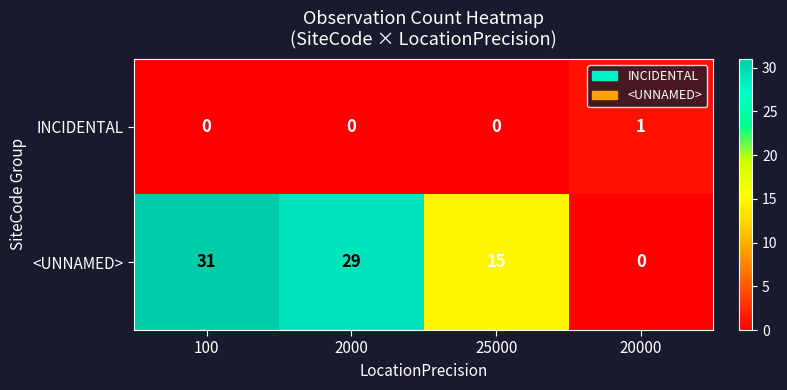

What is the spread (max minus min) of values at 2000?

29